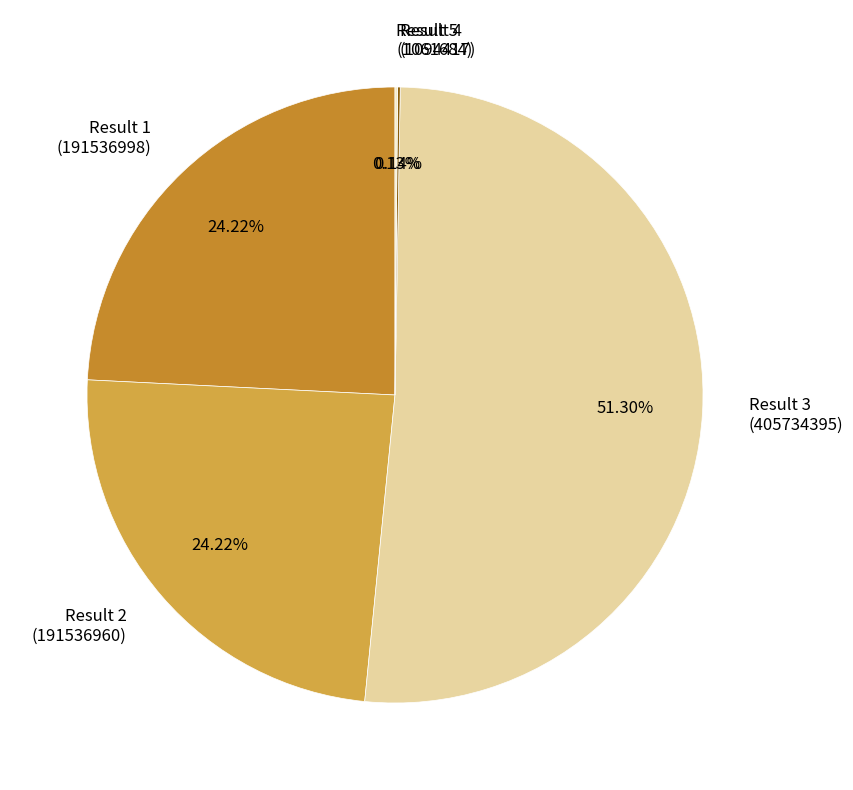

Which slice is the largest?

Result 3 (405734395)